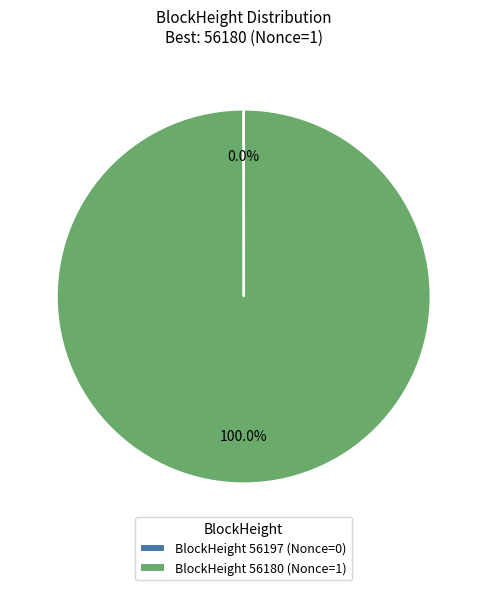

Which category has the biggest portion of the pie?

BlockHeight 56180 (Nonce=1)